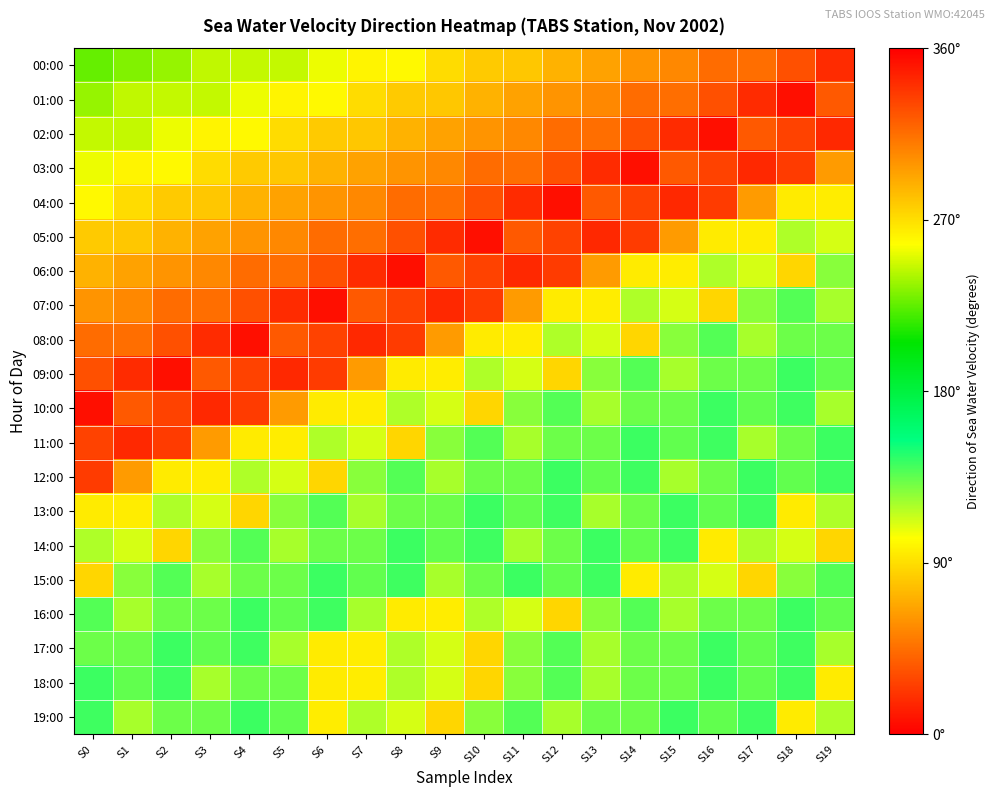

List the series in order of their peak value, highest first.

01:00, 02:00, 03:00, 04:00, 05:00, 06:00, 07:00, 08:00, 09:00, 10:00, 00:00, 11:00, 12:00, 13:00, 14:00, 15:00, 16:00, 17:00, 18:00, 19:00